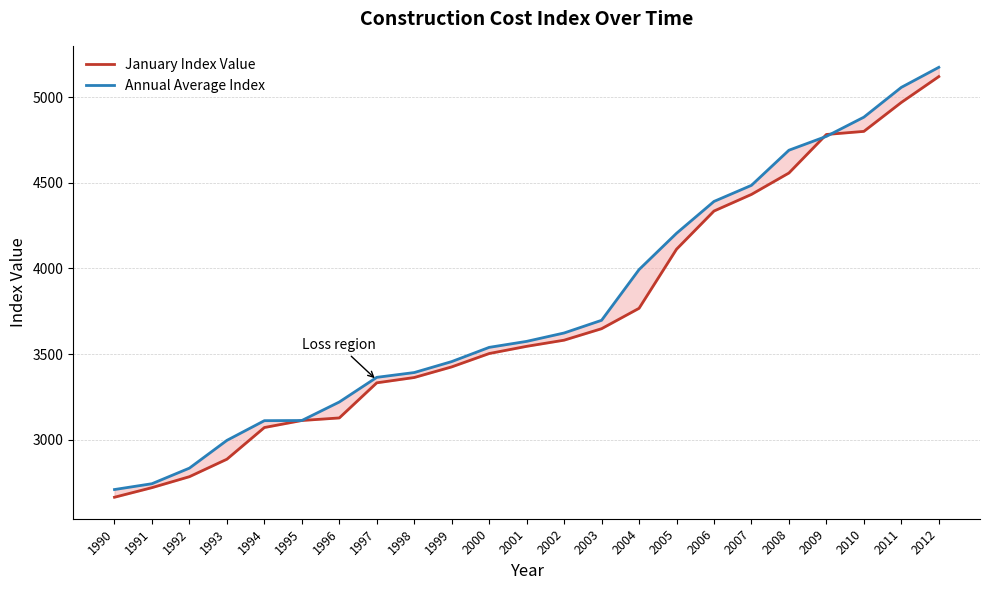

What are all the series names shown in the legend?

January Index Value, Annual Average Index